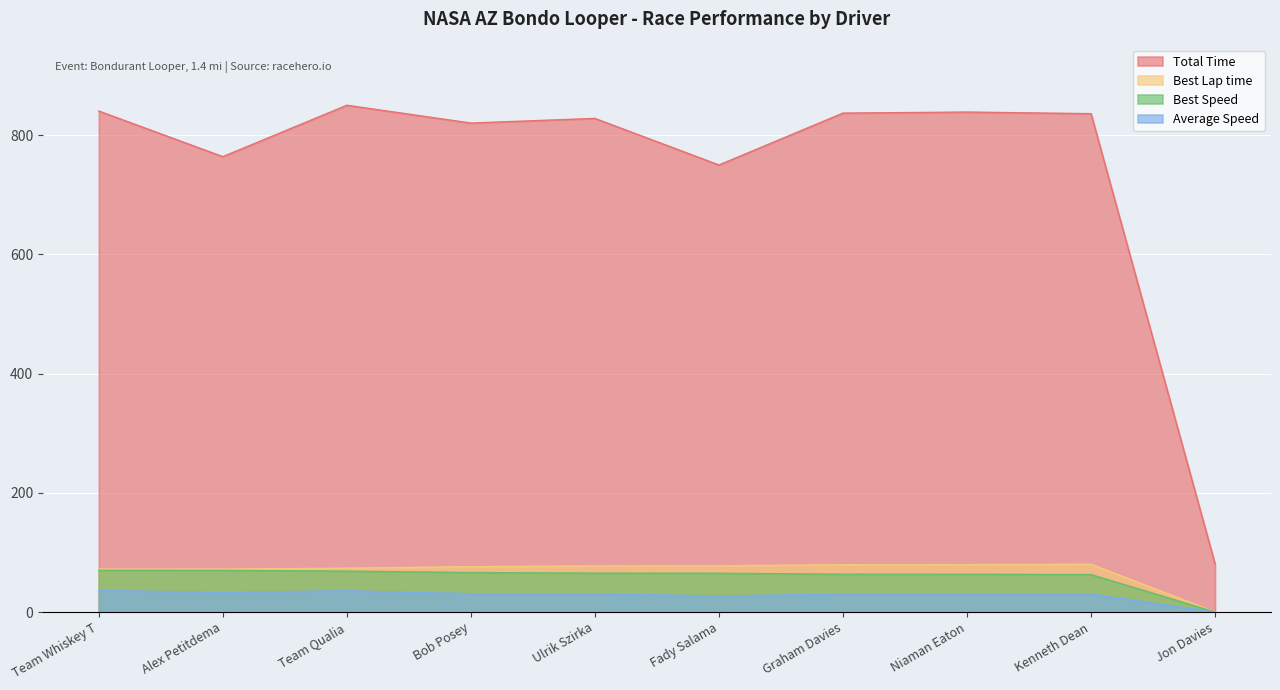

The Average Speed series shows 30.0 at Niaman Eaton. True or false?

True